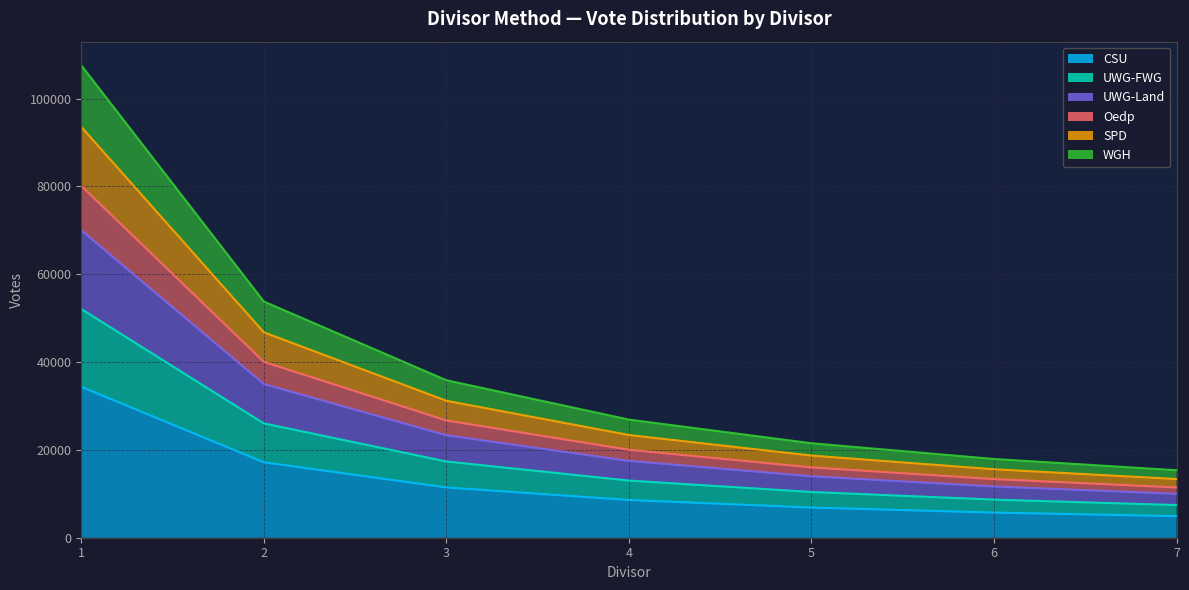

Where is UWG-Land nearest to the value 40004?

2